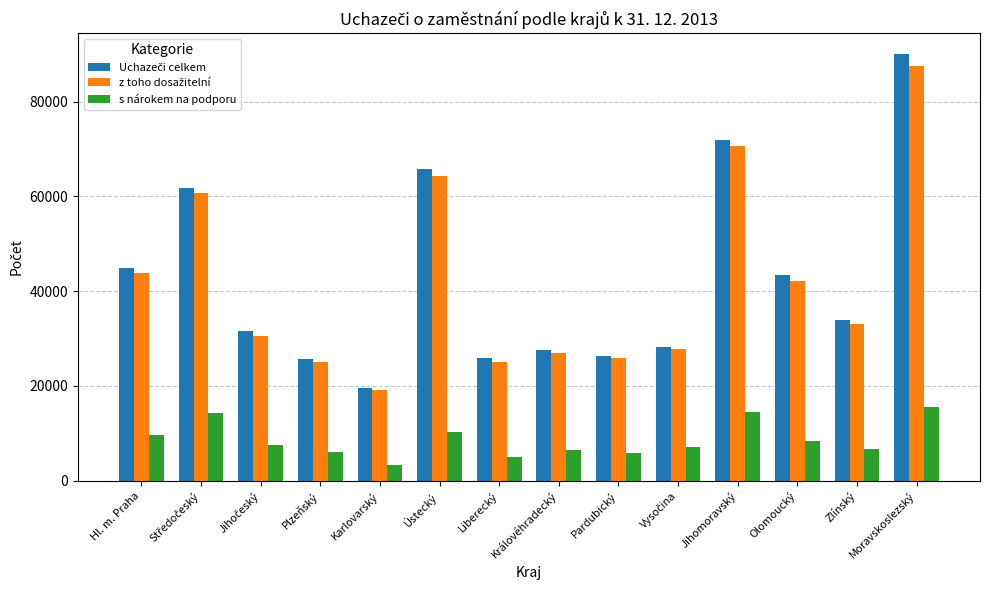

Are the bars horizontal?

No